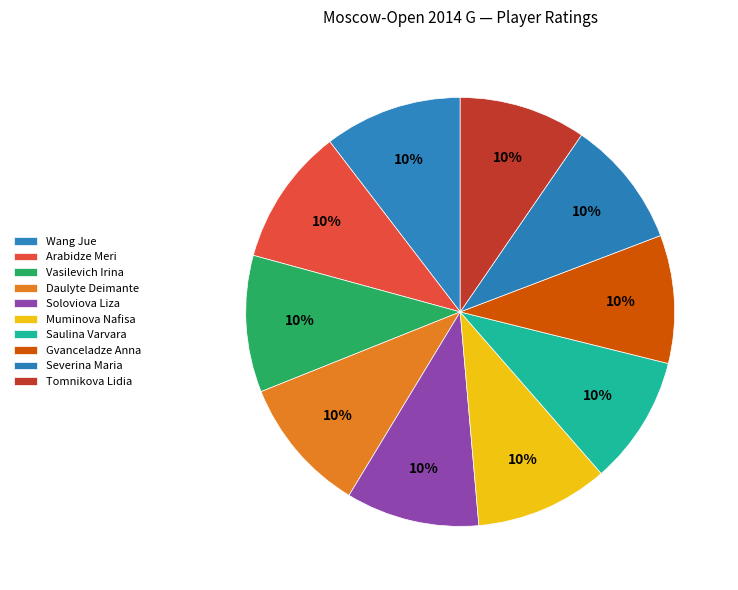

What portion of the pie excludes Arabidze Meri?

89.7%